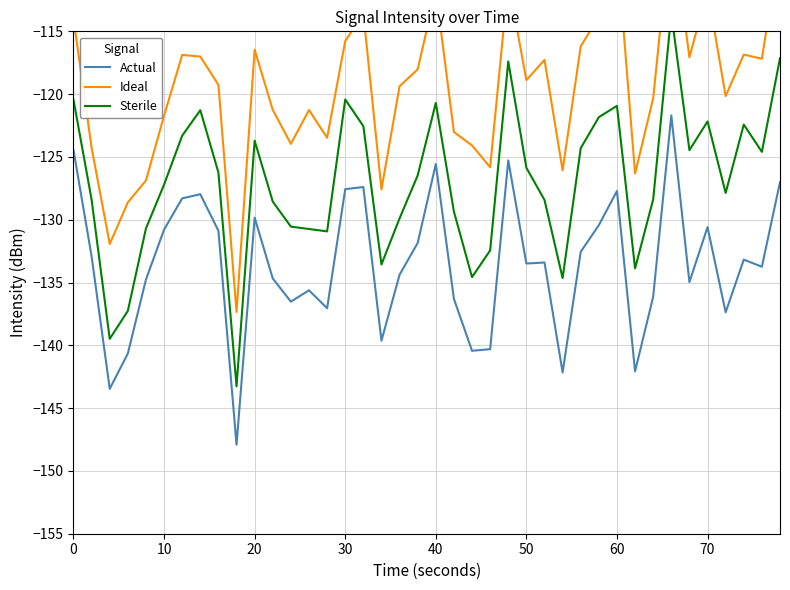

True or false: Actual and Sterile intersect in this chart.

False